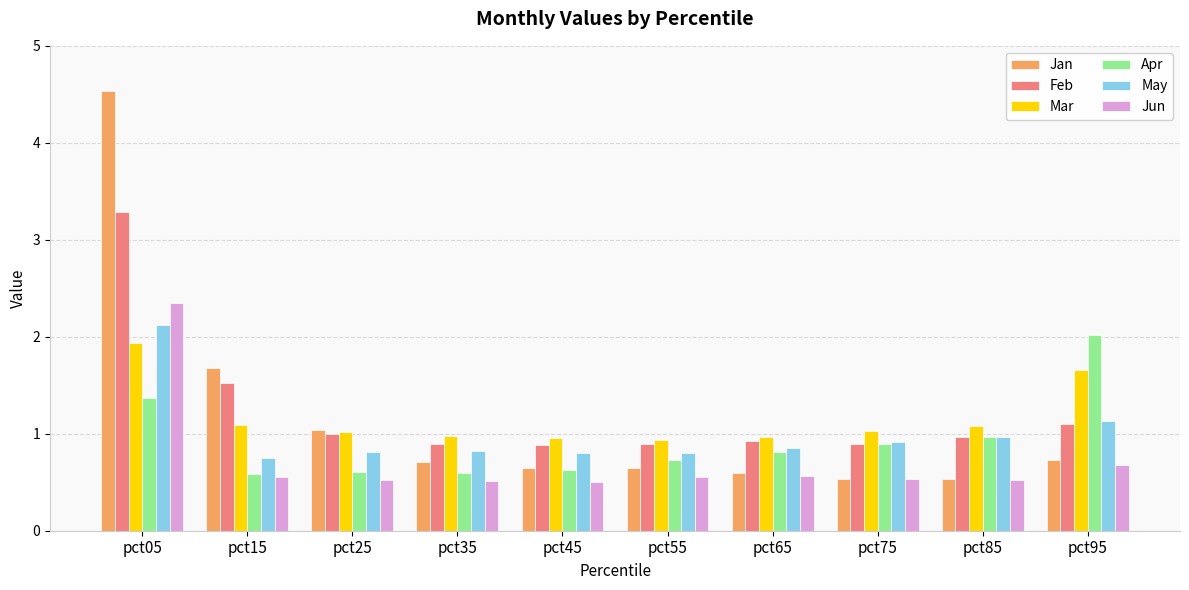

What is the approximate value of Jun at pct05?

2.3